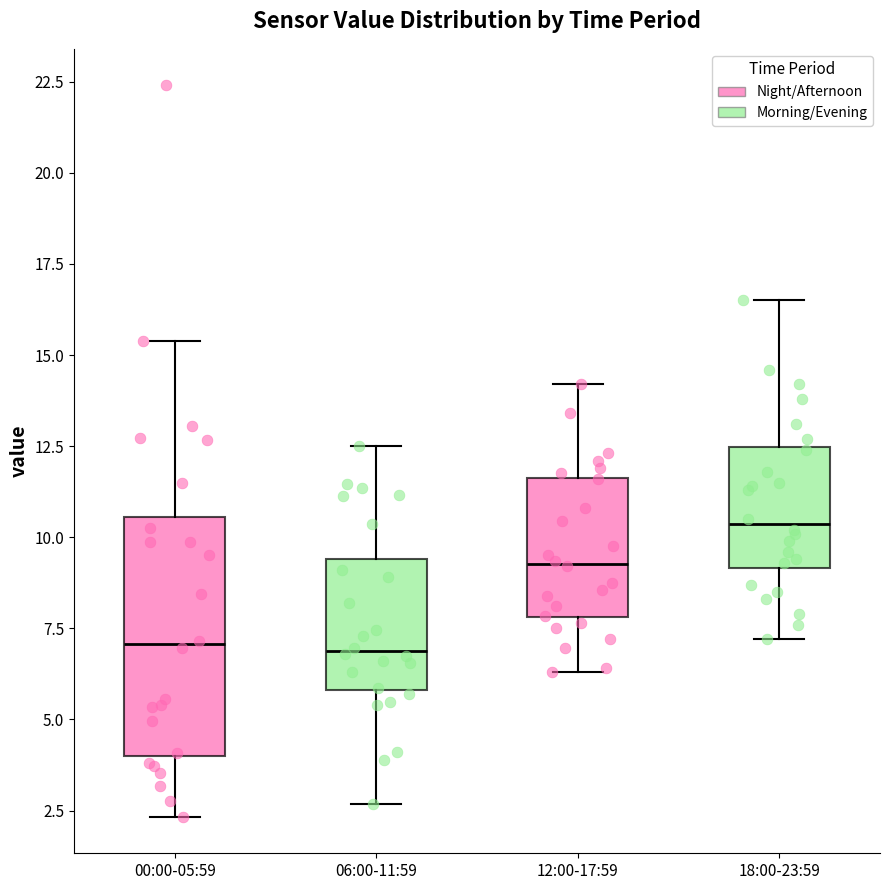

Reading left to right, transcribe this box plot: for each box, give where its median line is, the range the box spans, and where its two whiskers end, as read against the y-axis. The values are not printed on the chart, so give them approximately, as read against the axis.

00:00-05:59: median 7.0, box 4.0 to 10.5, whiskers 2.5 to 15.5
06:00-11:59: median 7.0, box 6.0 to 9.5, whiskers 2.5 to 12.5
12:00-17:59: median 9.5, box 8.0 to 11.5, whiskers 6.5 to 14.0
18:00-23:59: median 10.5, box 9.0 to 12.5, whiskers 7.0 to 16.5